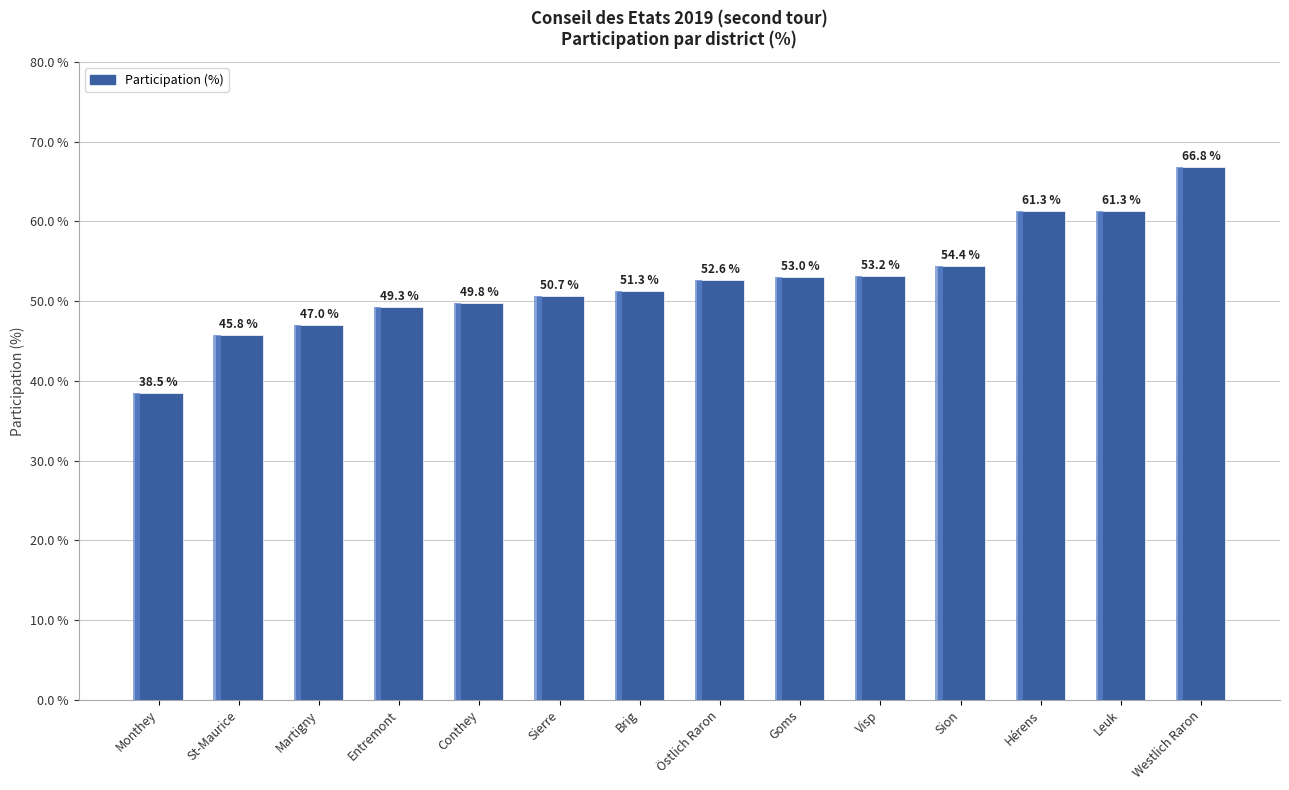

Does the chart contain stacked bars?

No